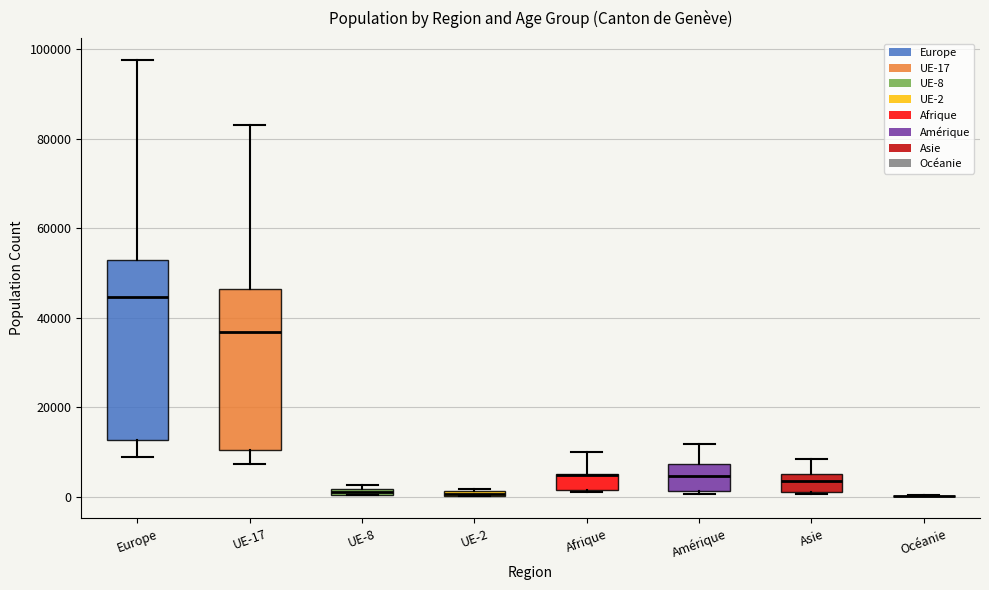

Where is the upper edge of the box for Asie on the y-axis? The values are not printed on the chart, so give them approximately, as read against the axis.

4000